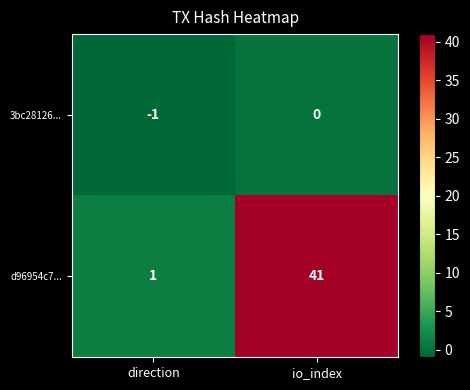

How many values in the d96954c7... series are below 41?

1